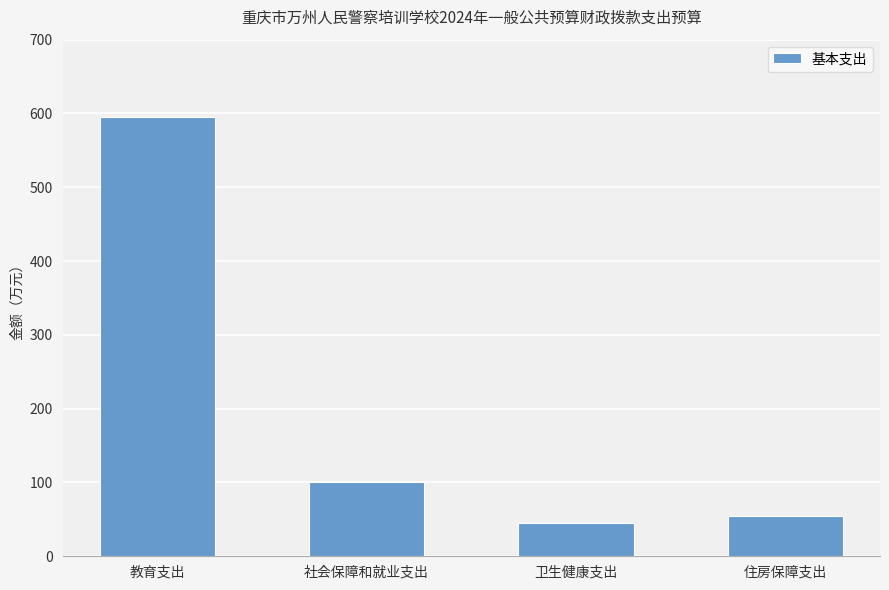

The chart shows a value of 17.3 at 卫生健康支出. True or false?

False